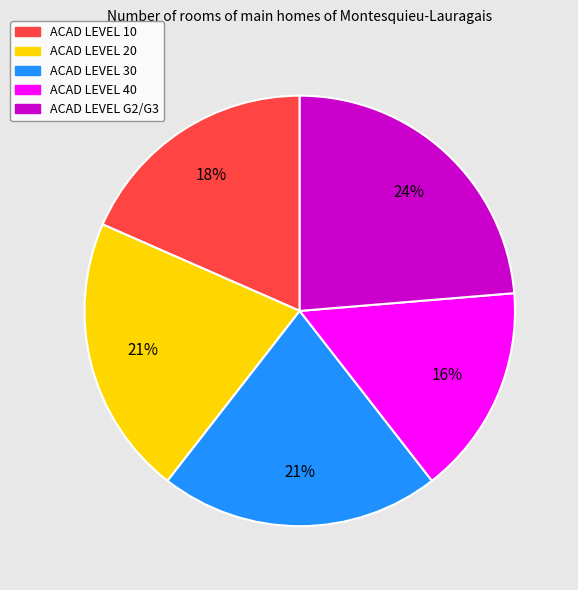

To the nearest percent, what is the average slice percentage?

20%